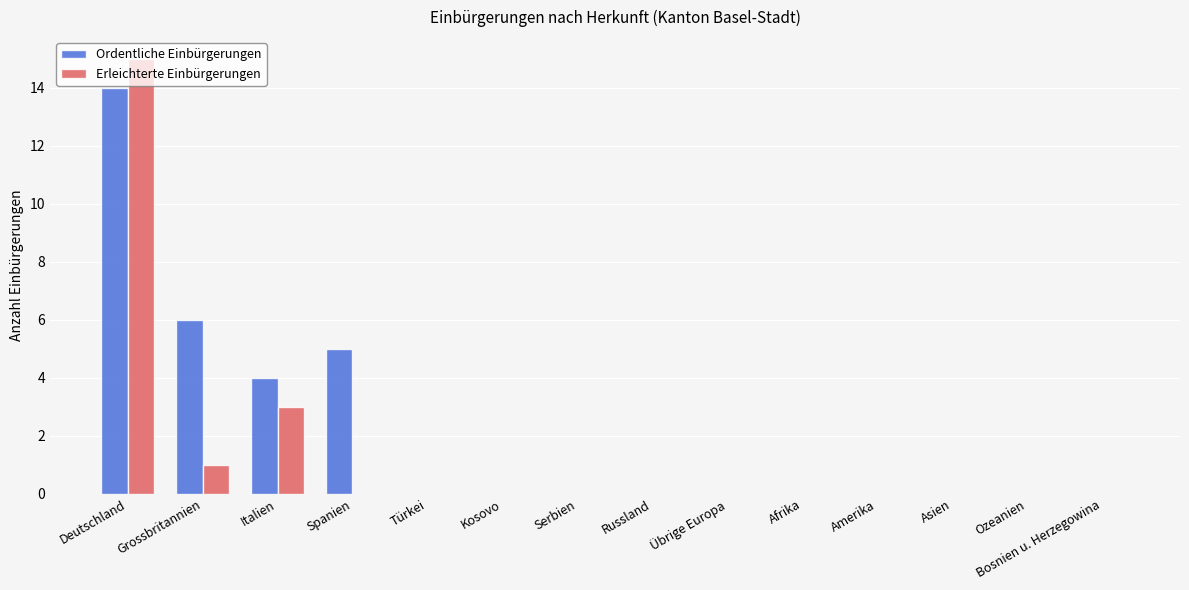

Which series has the largest total across all categories?

Ordentliche Einbürgerungen